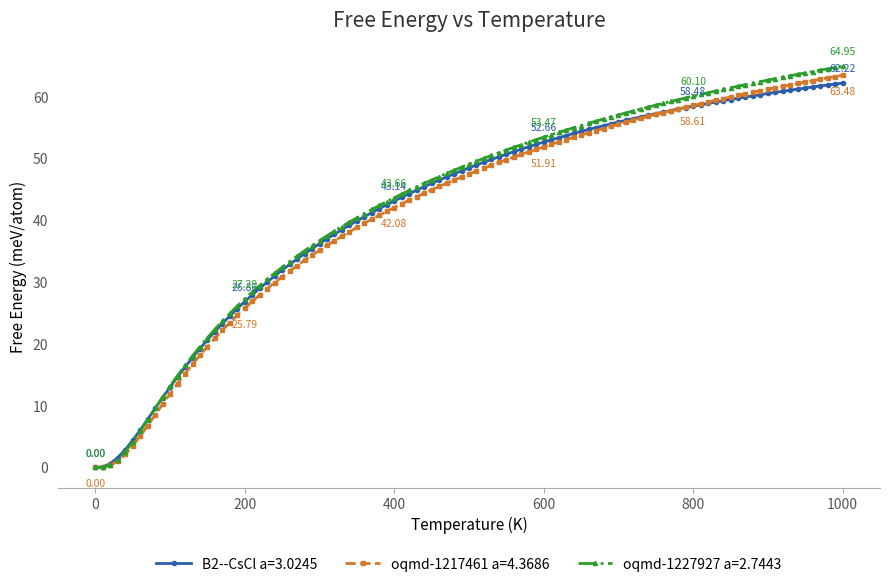

Which series has the largest range (max minus min)?

oqmd-1227927 a=2.7443